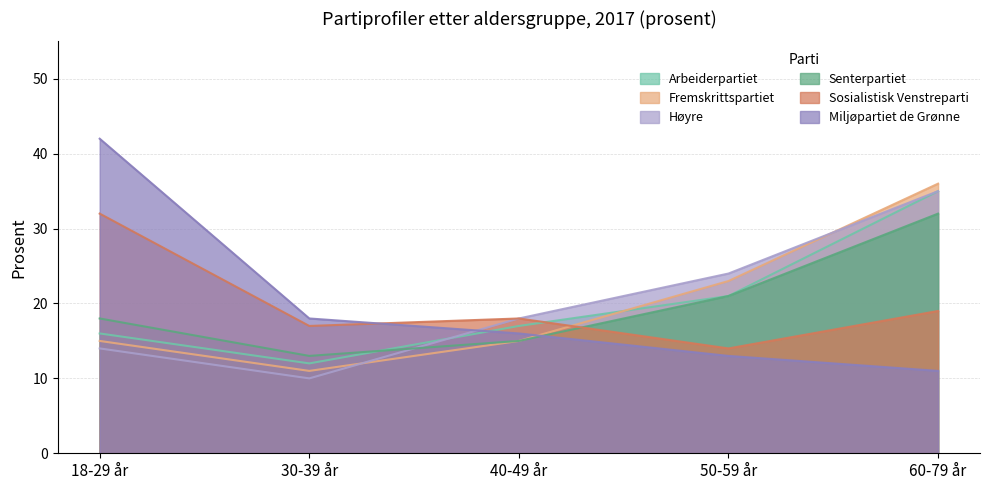

What is the minimum value shown in the chart?

10